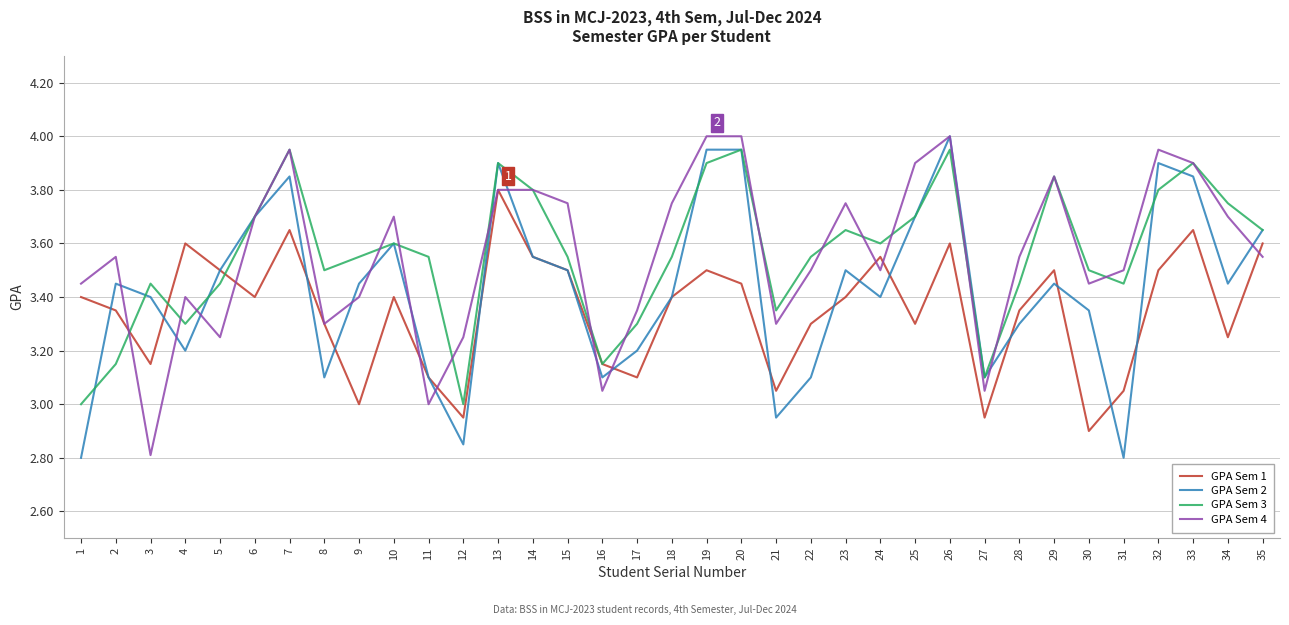

Does the chart have visible grid lines?

Yes